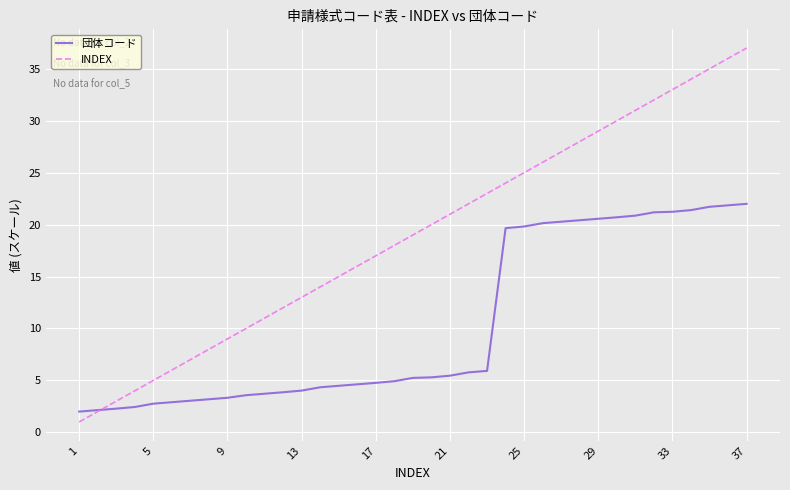

What is the average value of the INDEX series?

19.0